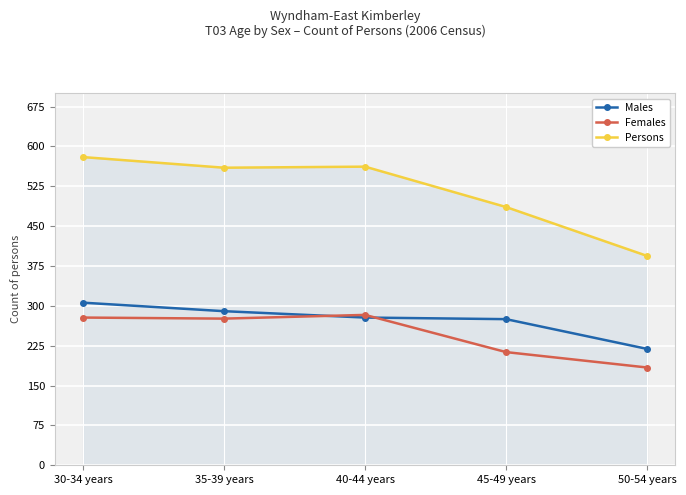

What are all the series names shown in the legend?

Males, Females, Persons